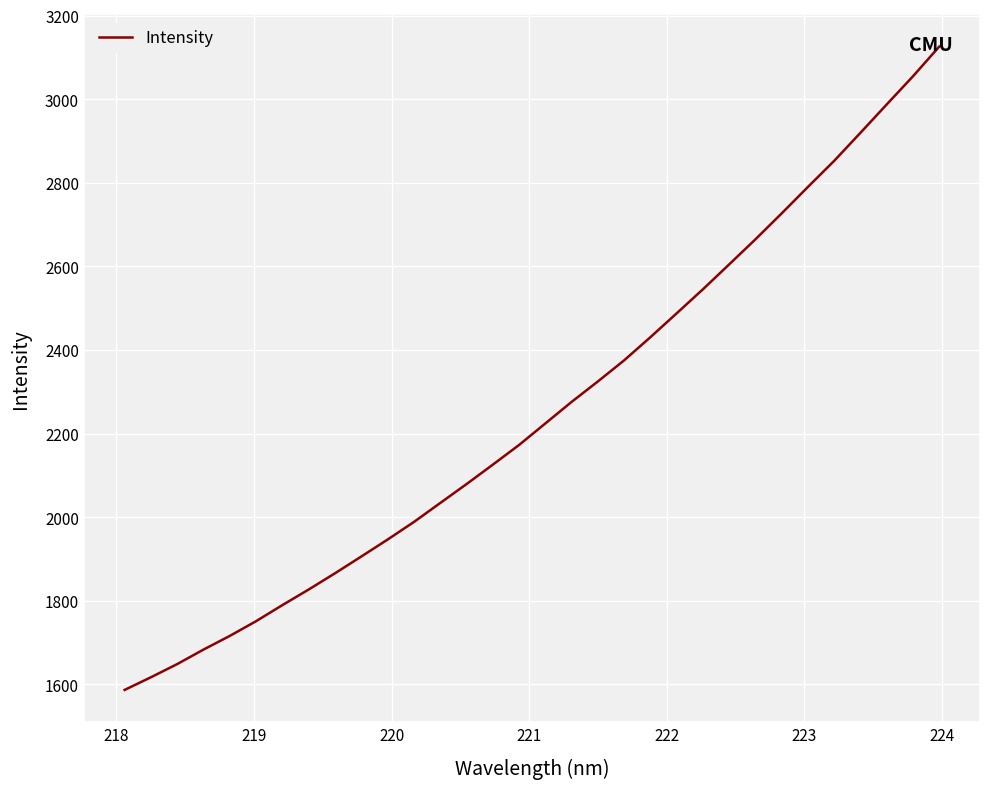

Reading left to right, transcribe all the data shown in this chart.

1586.9	1617.2	1648.7	1683.5	1716.2	1751.4	1789.9	1827.2	1866.0	1906.1	1946.7	1988.7	2034.1	2079.3	2125.8	2172.9	2224.5	2276.0	2324.9	2375.4	2430.8	2488.0	2545.5	2605.1	2665.1	2727.1	2790.5	2852.9	2920.0	2987.8	3055.1	3126.0